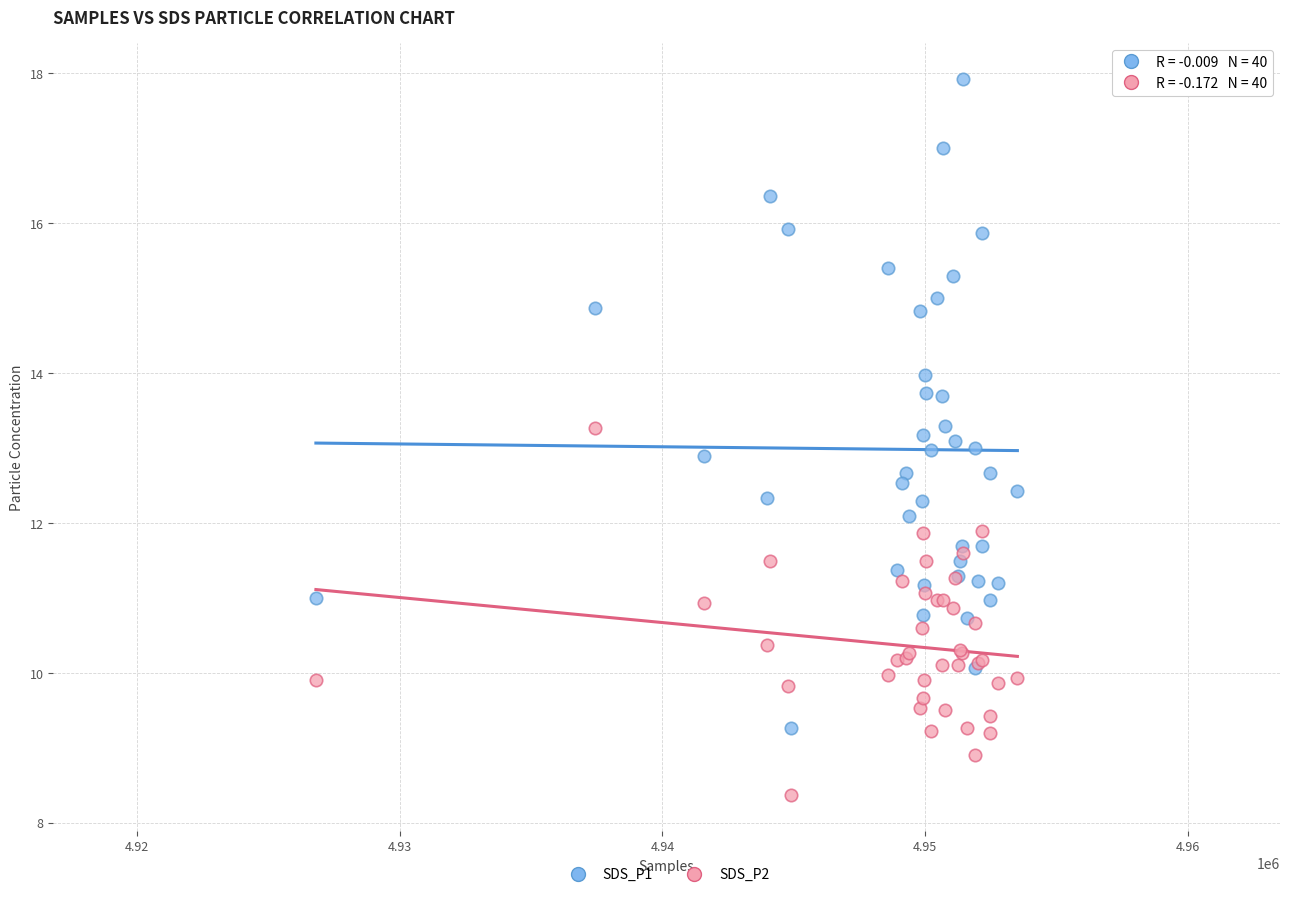

Which series has the largest Y range (max minus min)?

SDS_P1